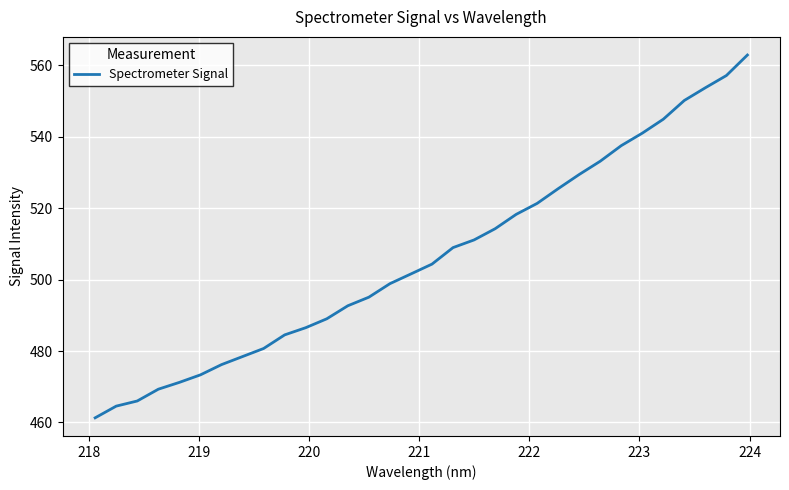

True or false: the data has more than 0 interior local peaks.

False